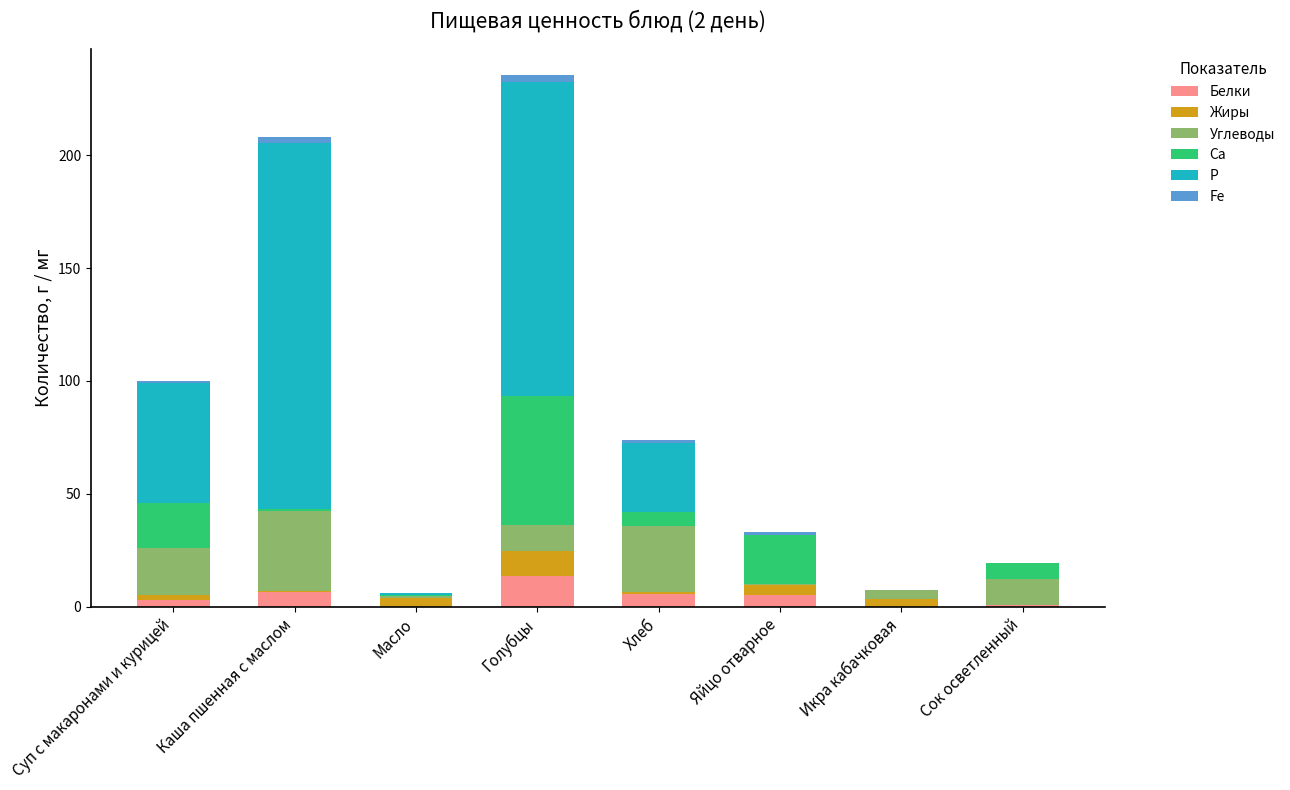

Count the number of categories in the chart.

8